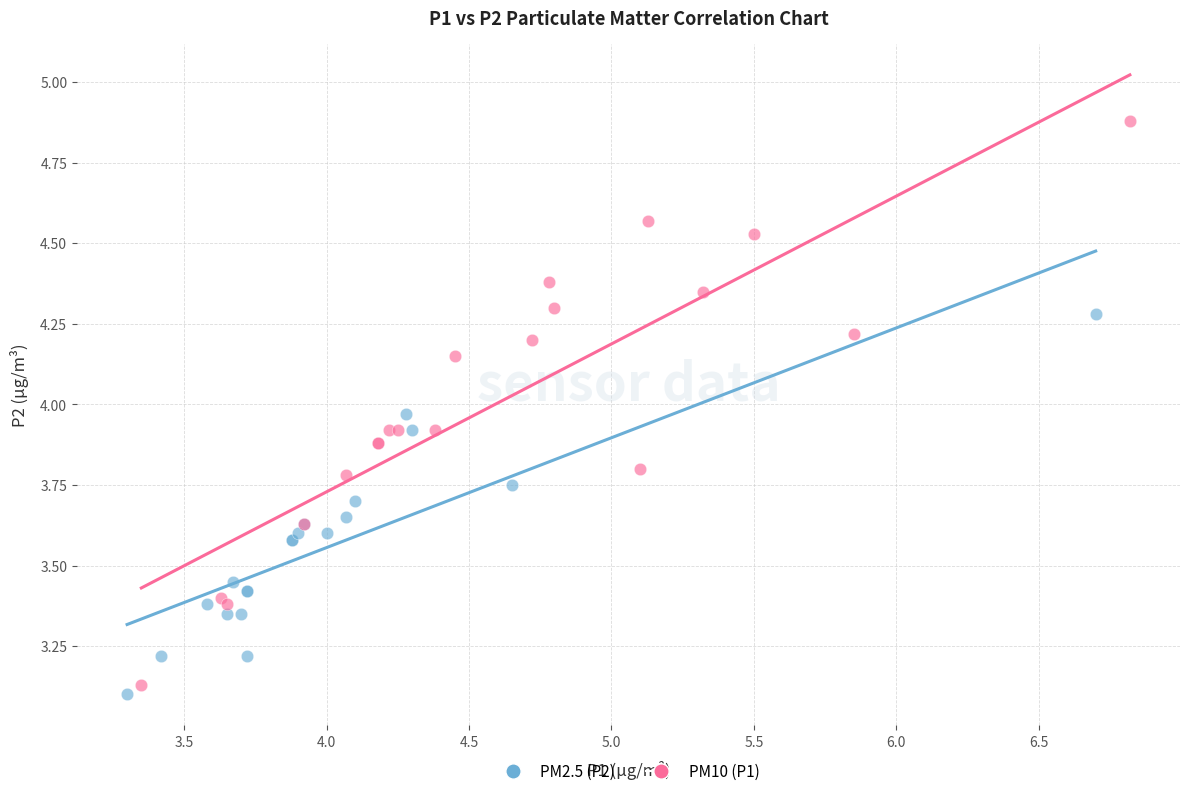

Which series contains the lowest Y value?

PM2.5 (P2)